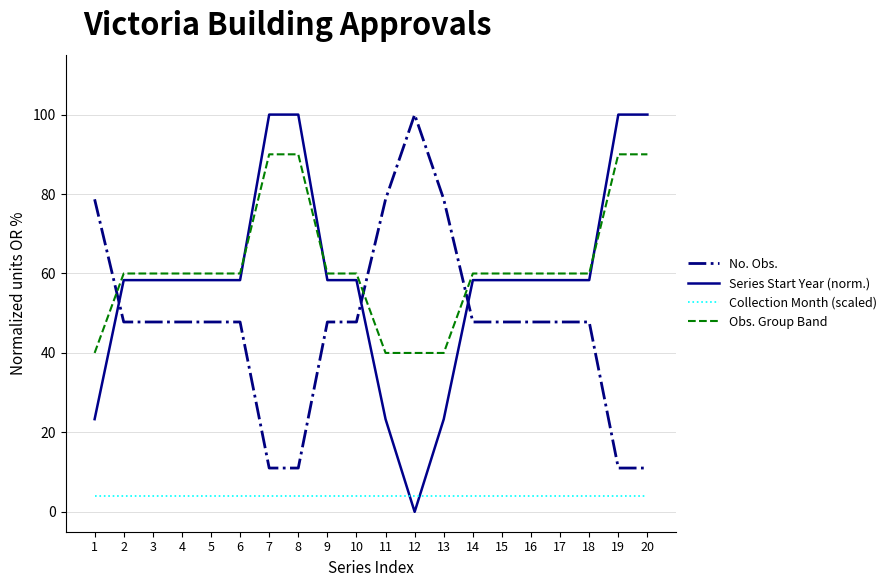

Which series has the widest spread of values?

Series Start Year (norm.)